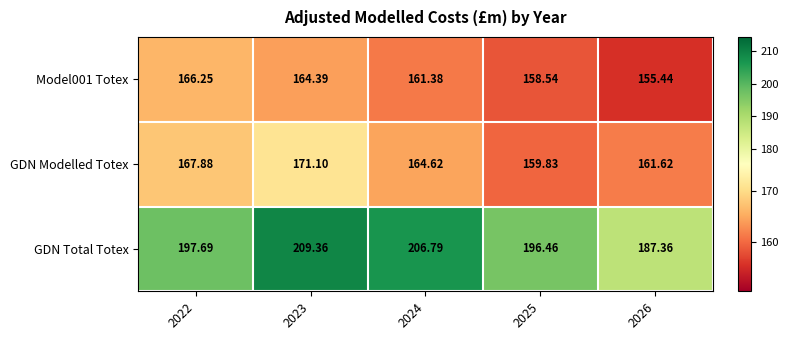

How many data points in GDN Modelled Totex are above 164?

3